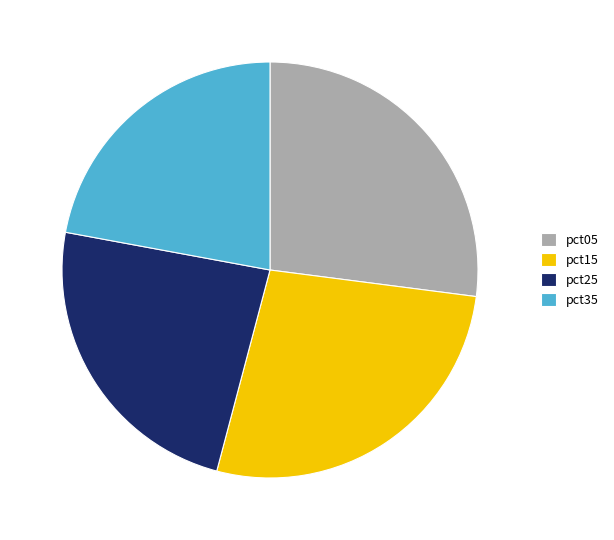

Does pct35 account for over 50% of the chart?

No